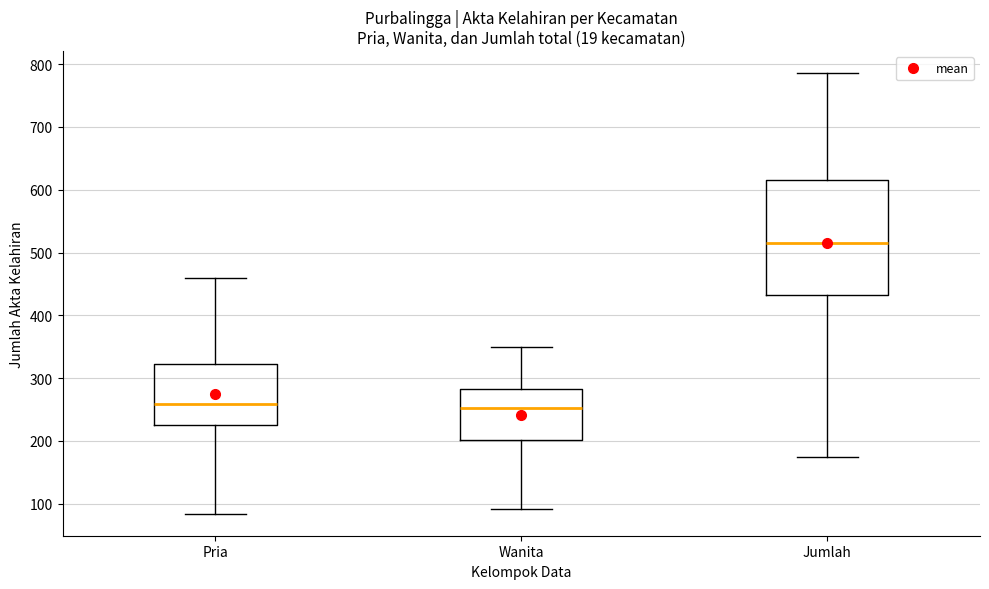

Where is the upper edge of the box for Wanita on the y-axis? The values are not printed on the chart, so give them approximately, as read against the axis.

280